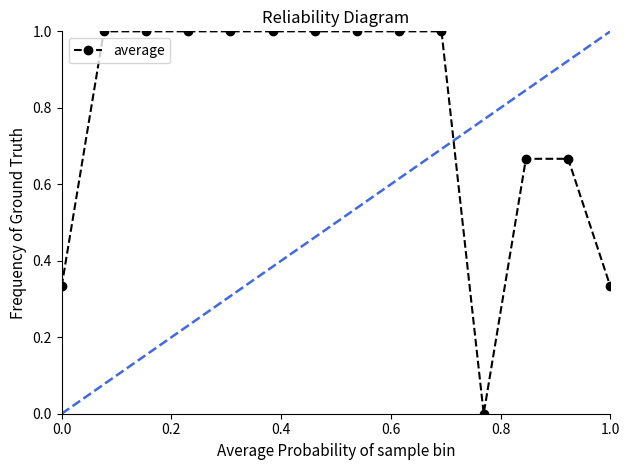

What is the difference between the maximum and minimum values?

1.0